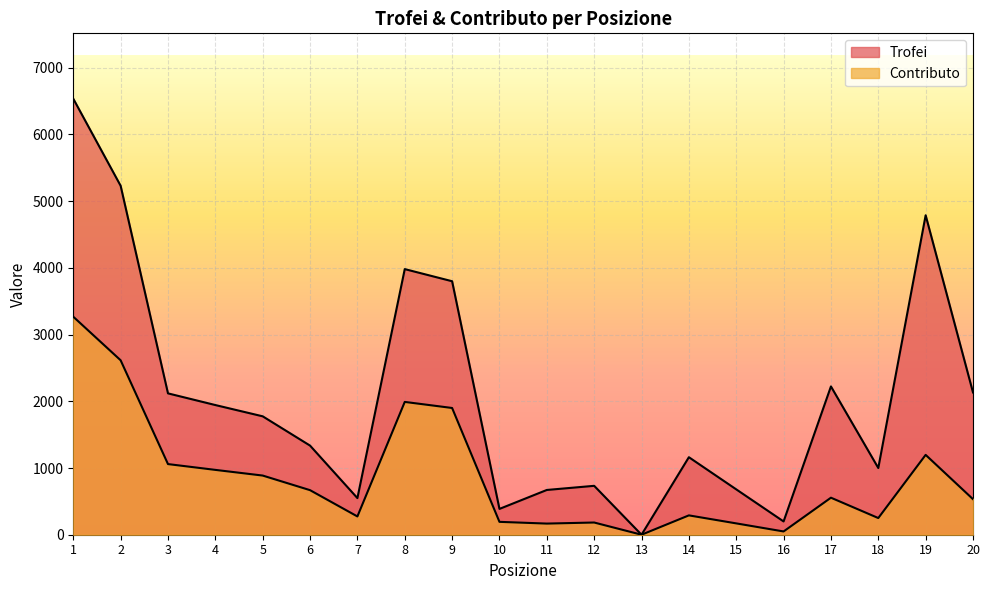

Is the value of Trofei at 18 greater than the value of Contributo at 16?

Yes